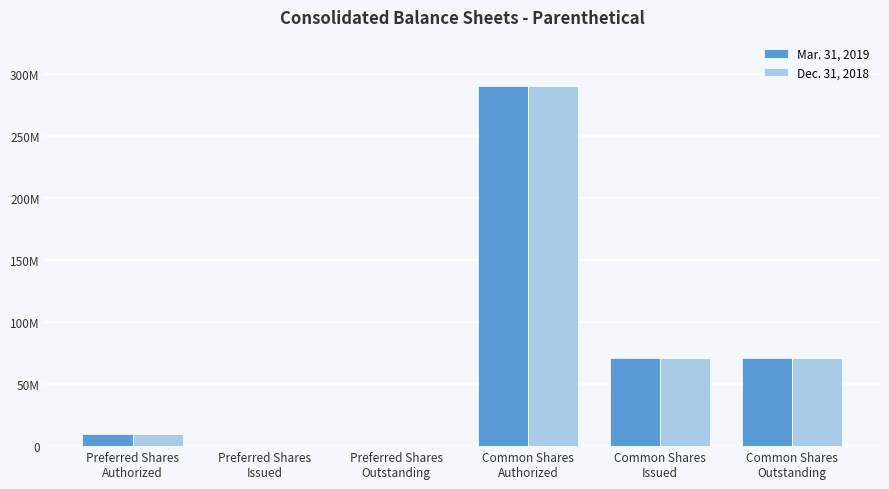

What are all the series names shown in the legend?

Mar. 31, 2019, Dec. 31, 2018